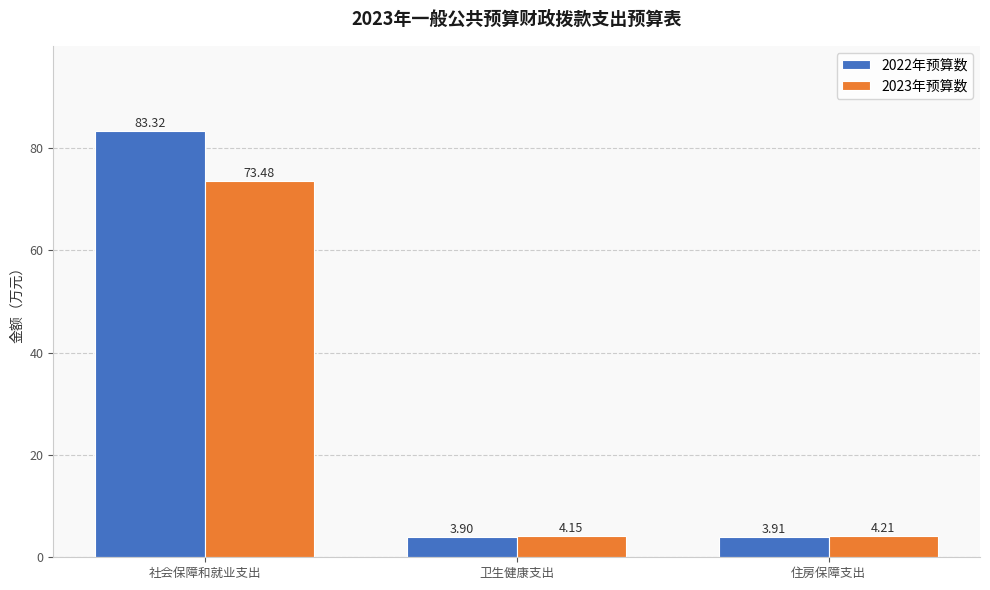

At which category is the sum across all series the highest?

社会保障和就业支出